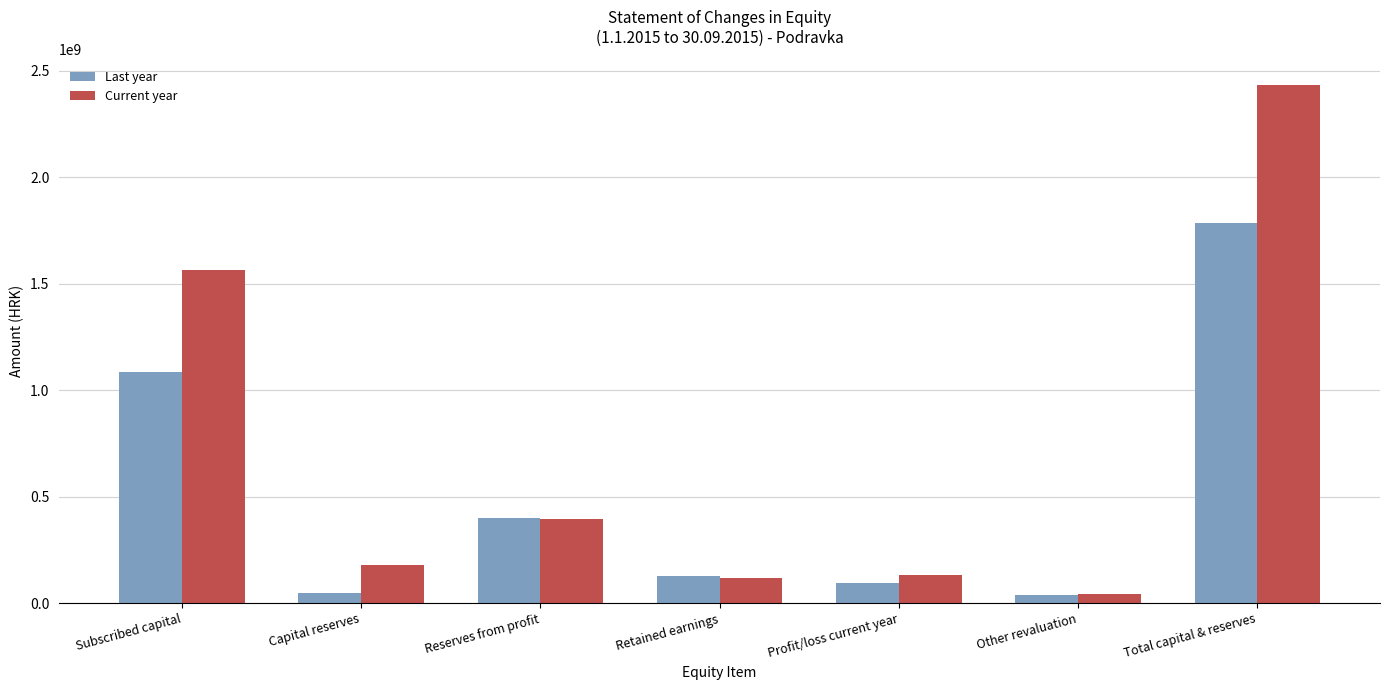

What is the difference between the maximum and minimum values in the Current year series?

2389320449